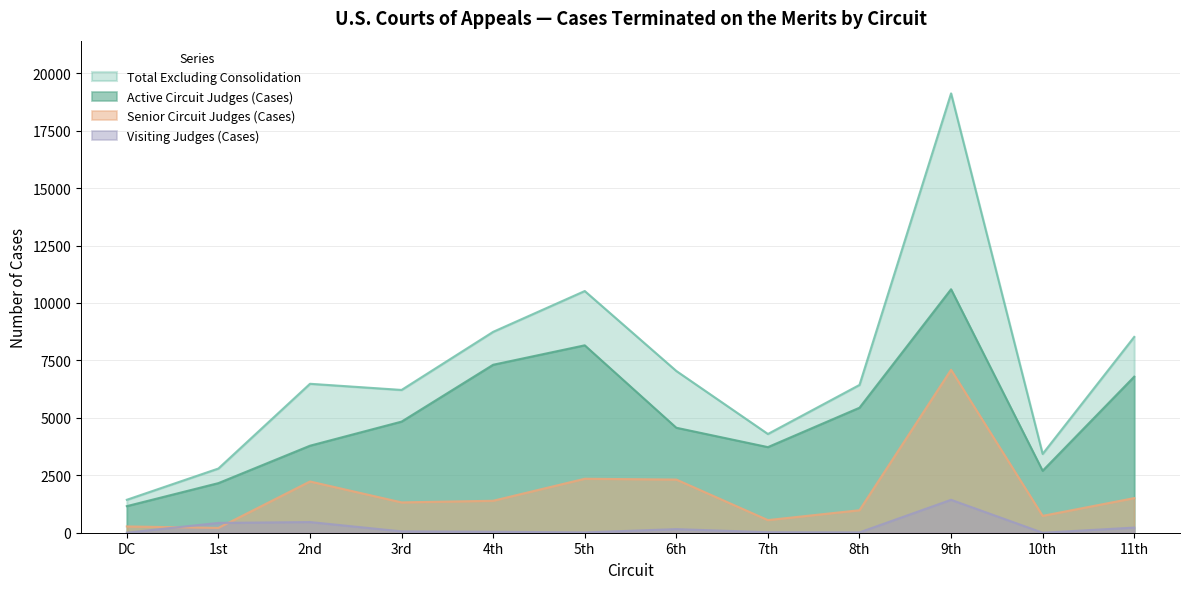

True or false: Active Circuit Judges (Cases) and Total Excluding Consolidation intersect in this chart.

False